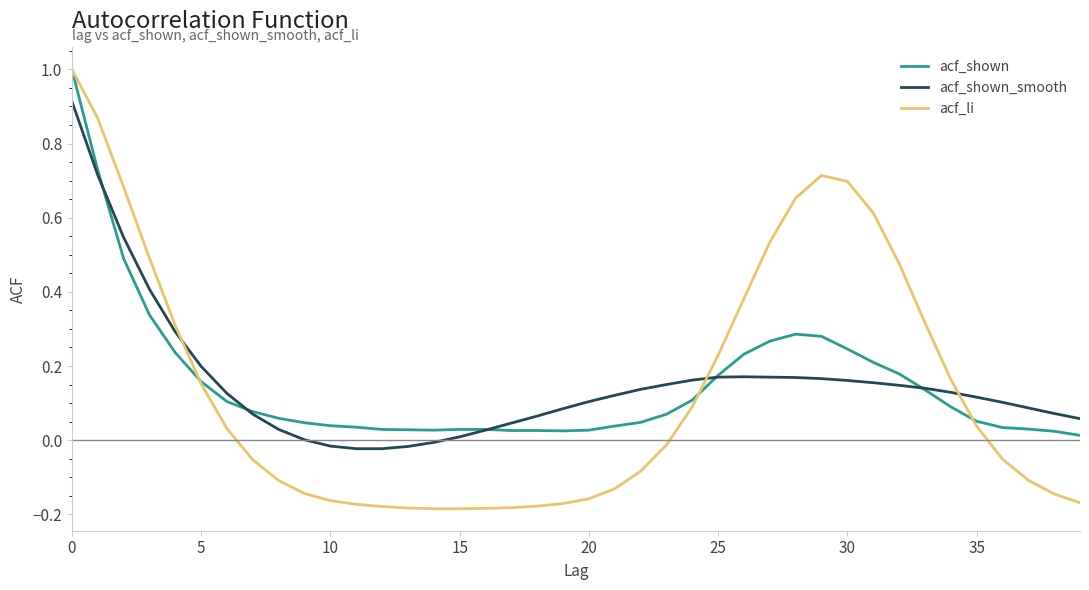

What is the highest value of the acf_li series?

1.0